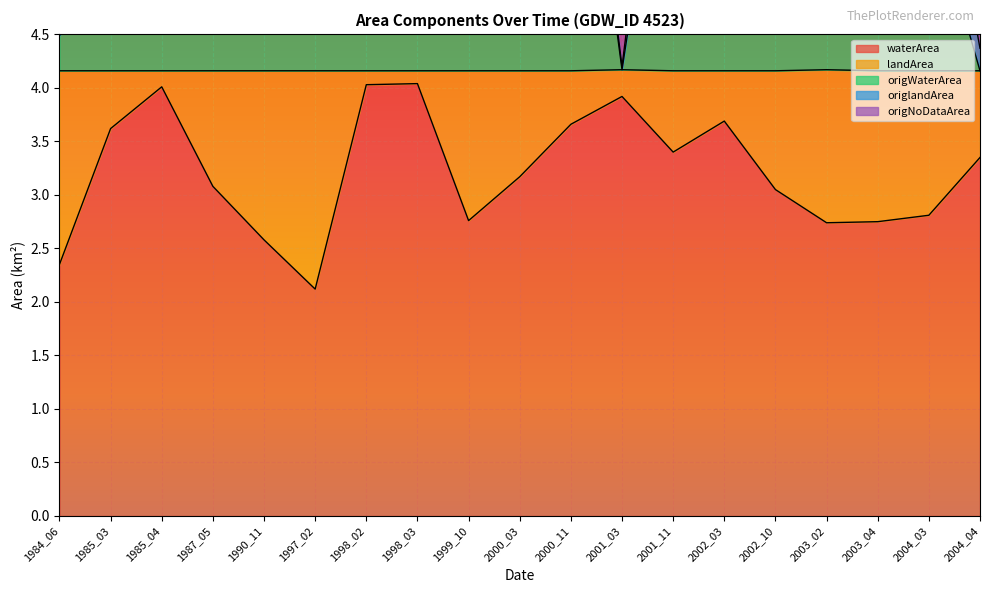

True or false: waterArea has more than 2 points higher than both neighbors.

True